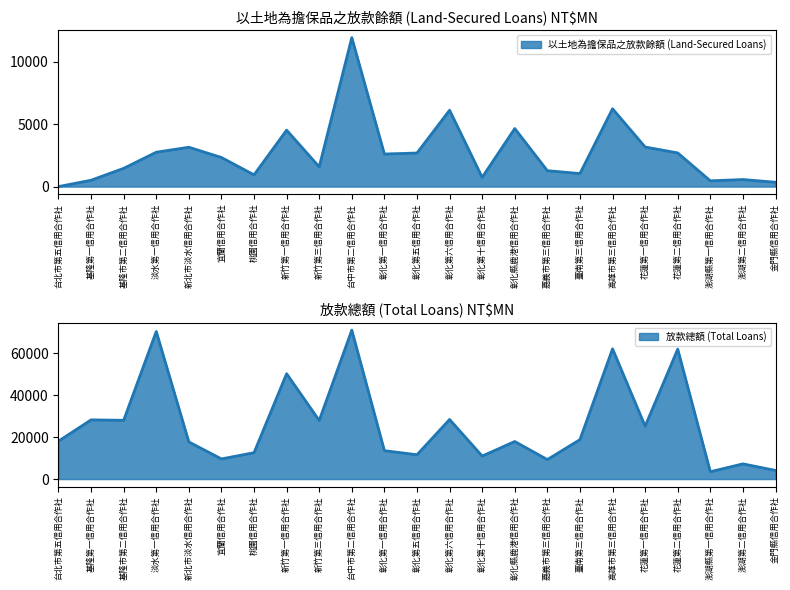

Reading left to right, extract all data points from this chart.

以土地為擔保品之放款餘額 (Land-Secured Loans): 0	509	1463	2757	3157	2335	941	4528	1582	11953	2612	2693	6128	740	4657	1276	1044	6245	3175	2702	461	565	348
放款總額 (Total Loans): 18089	28224	28017	70347	17707	9614	12579	50232	27927	71004	13543	11597	28419	10975	17911	9299	18808	62088	25222	61920	3507	7254	4122